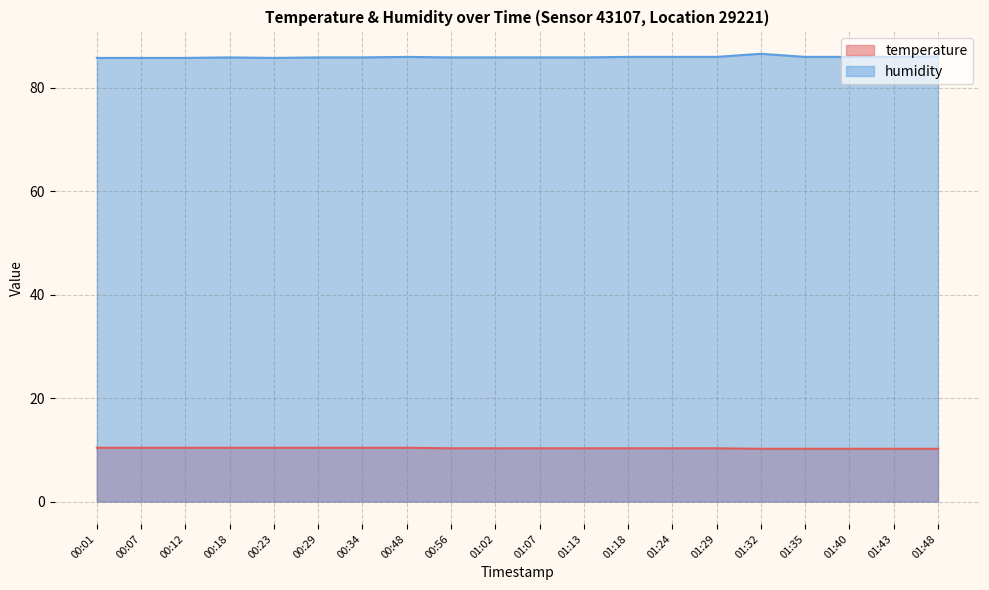

How many lines are shown in the chart?

2